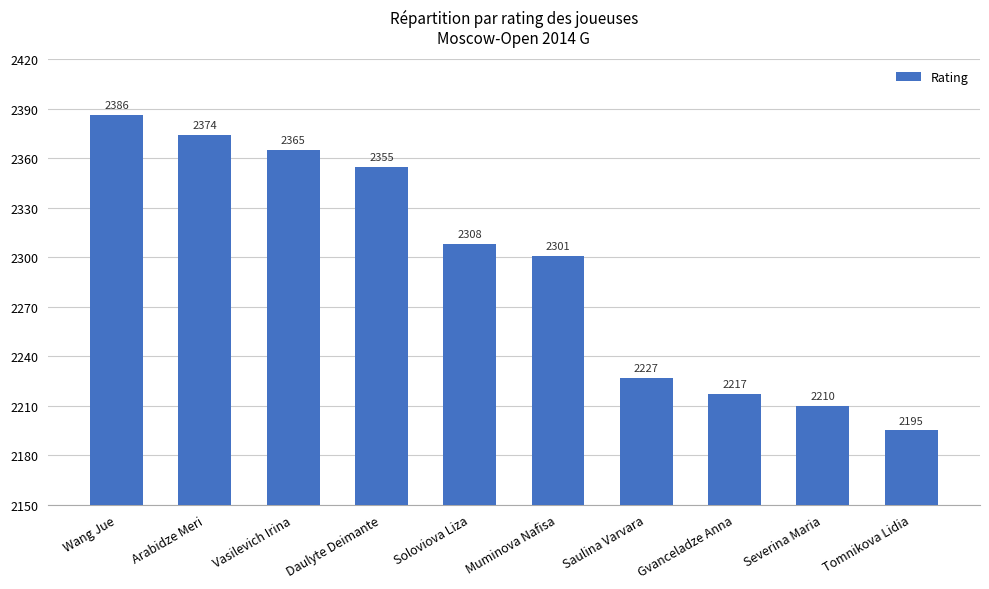

Approximately how many times larger is the value at Severina Maria compared to Wang Jue?

0.9